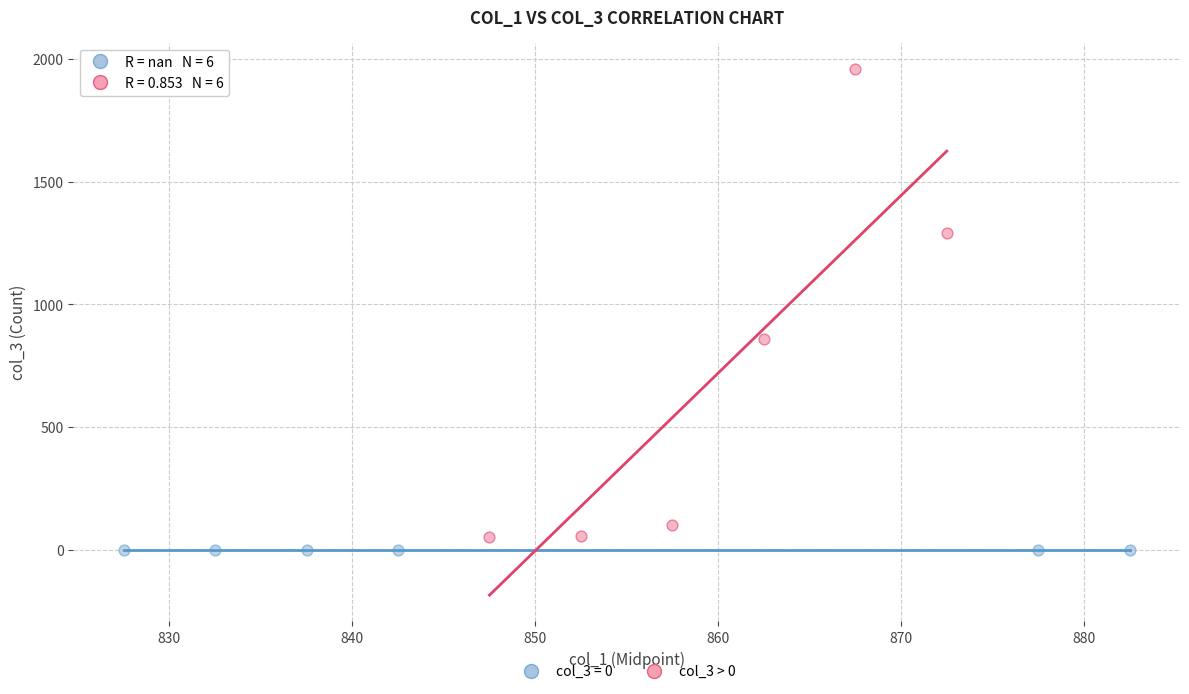

Which series reaches the maximum Y coordinate?

col_3 > 0